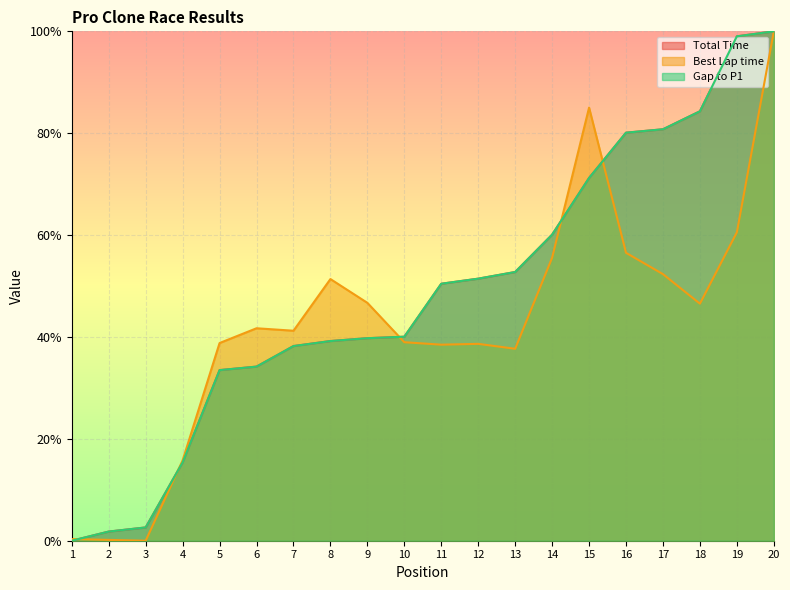

True or false: Total Time and Best Lap time intersect in this chart.

True